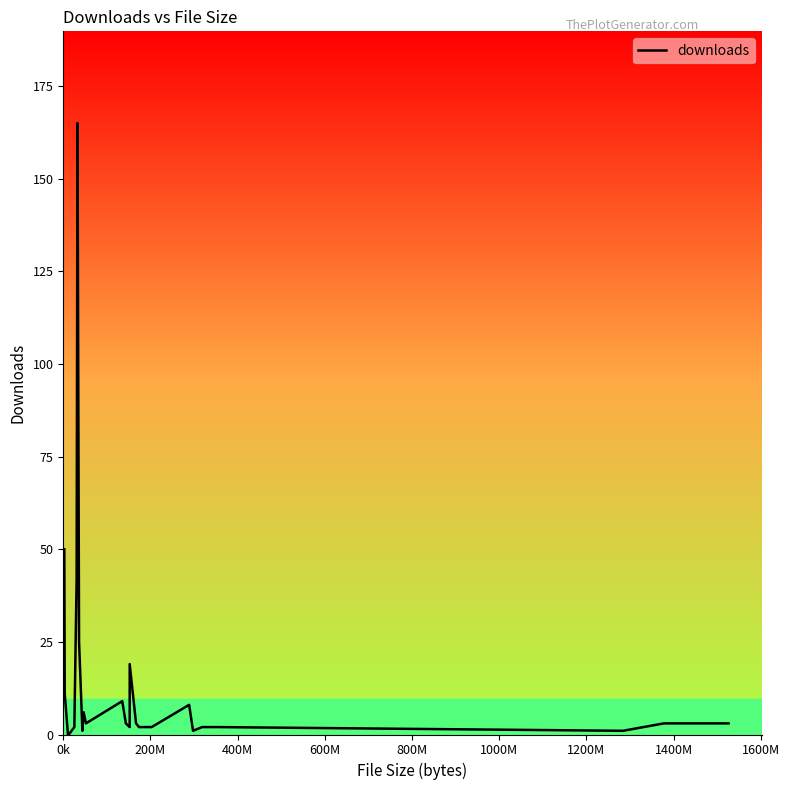

How many lines are shown in the chart?

1